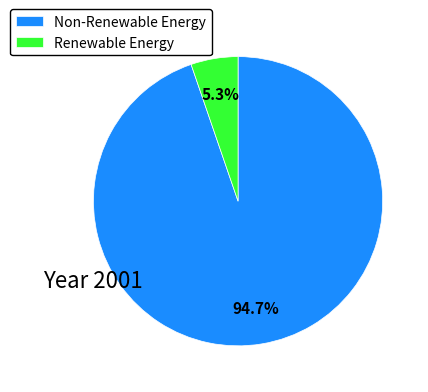

What percentage do Non-Renewable Energy and Renewable Energy together represent?

100.0%